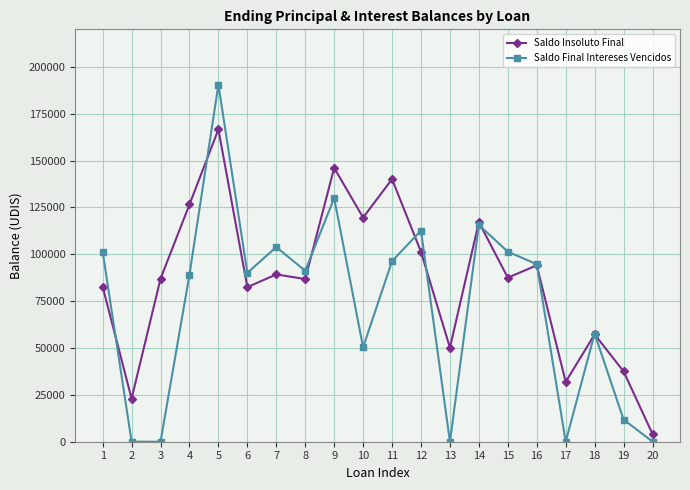

Where is the first local maximum for Saldo Final Intereses Vencidos?

5